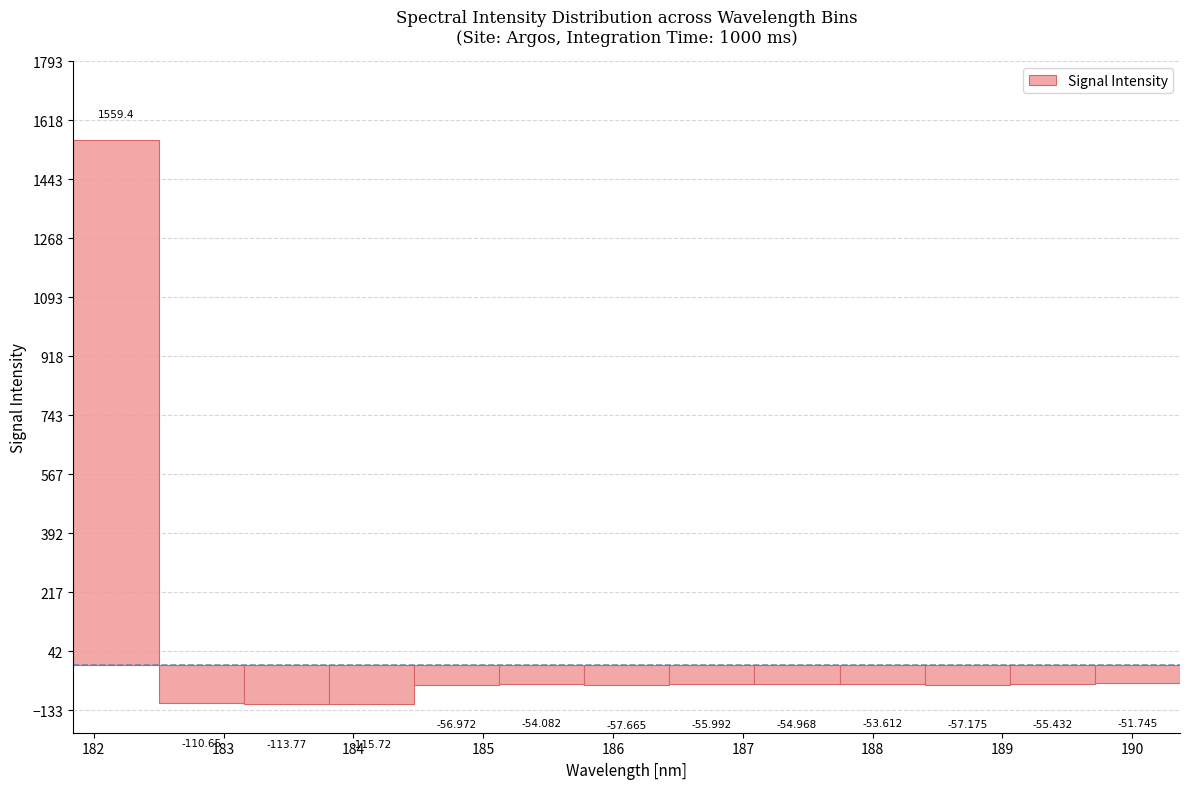

What is the height of the bar covering 181.8 to 182.5 on the x-axis? The bar edges are not printed on the chart, so give them approximately, as read against the axis.

1559.353